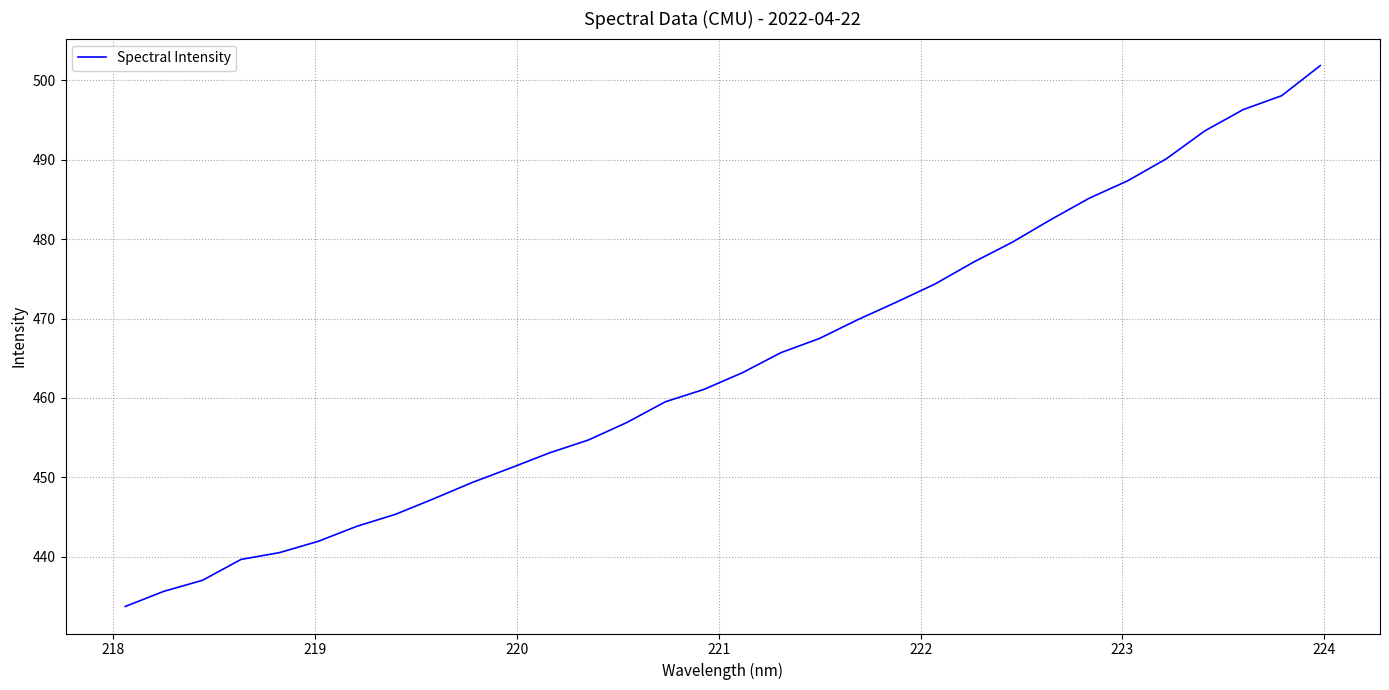

What is the greatest value displayed?

501.9